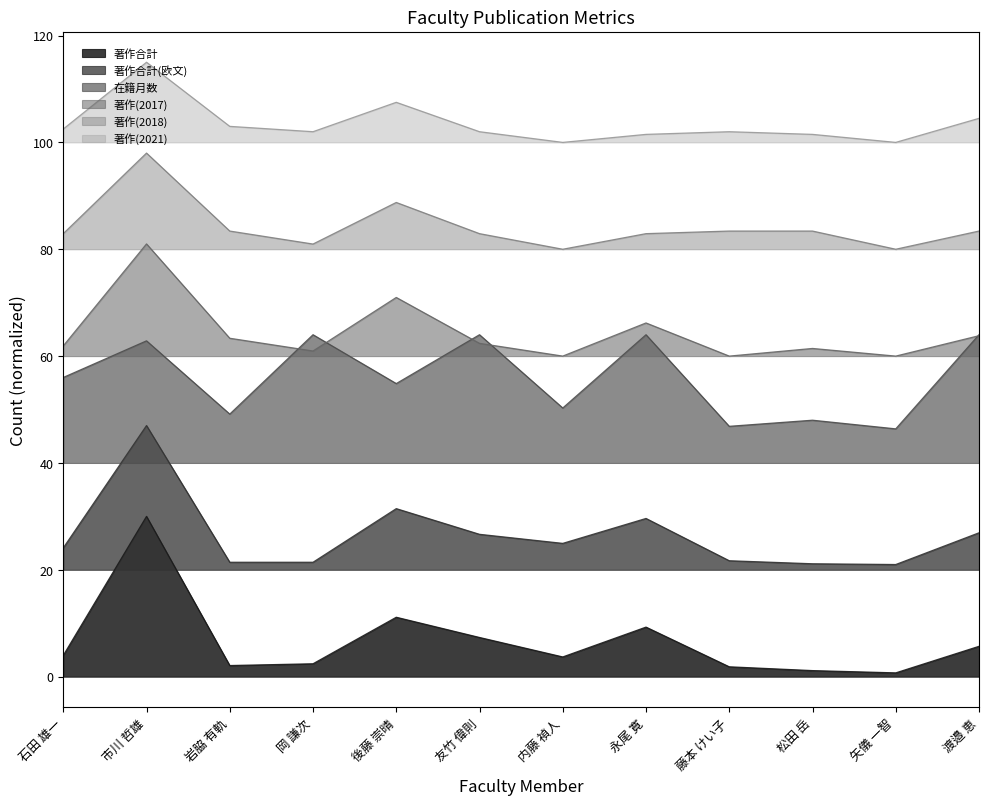

How many values in the 著作合計(欧文) series exceed 24?

7